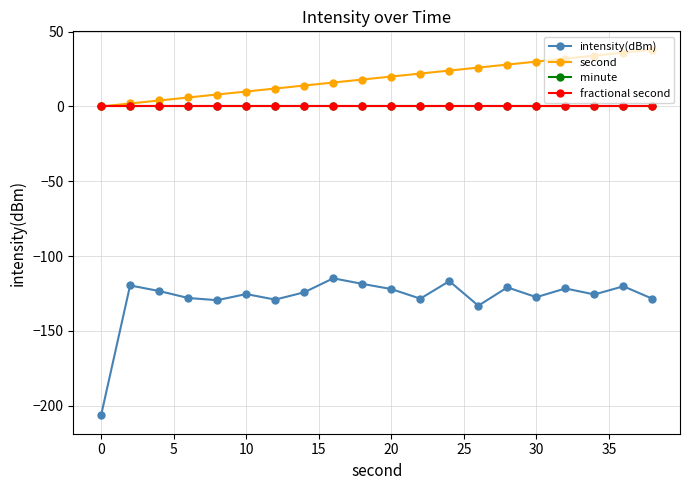

Does the chart have visible grid lines?

Yes